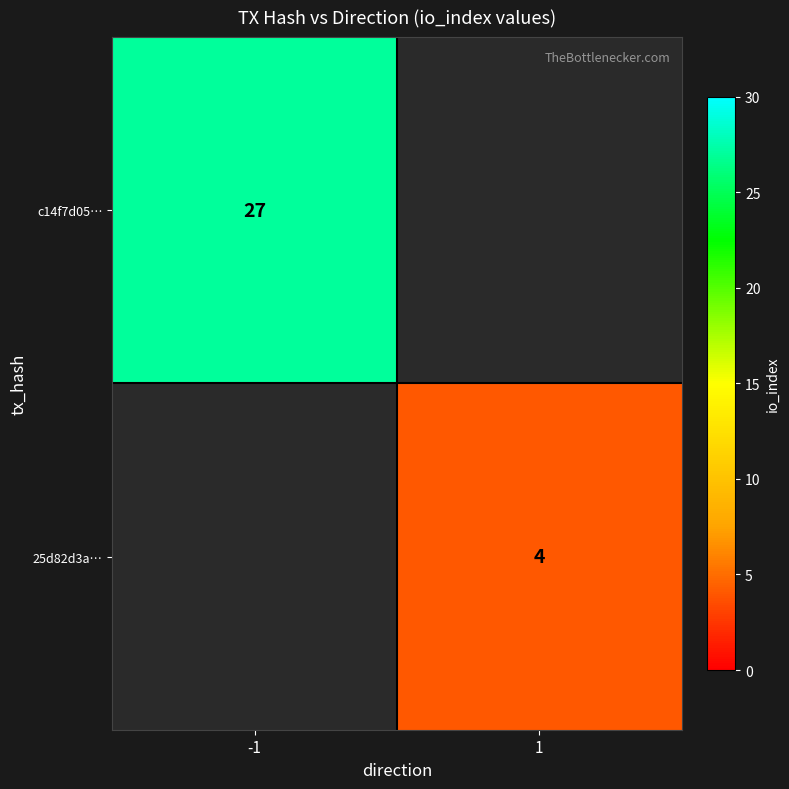

True or false: 25d82d3a… has a value of 4 at 1.

True